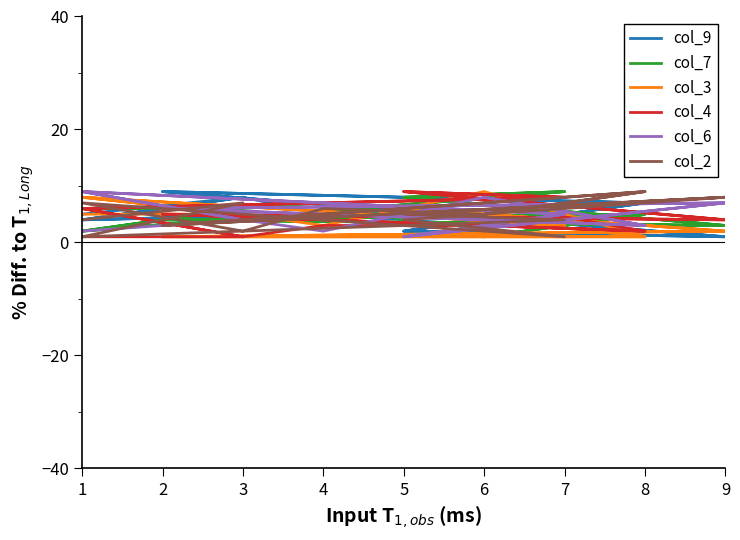

What is the minimum value shown in the chart?

1